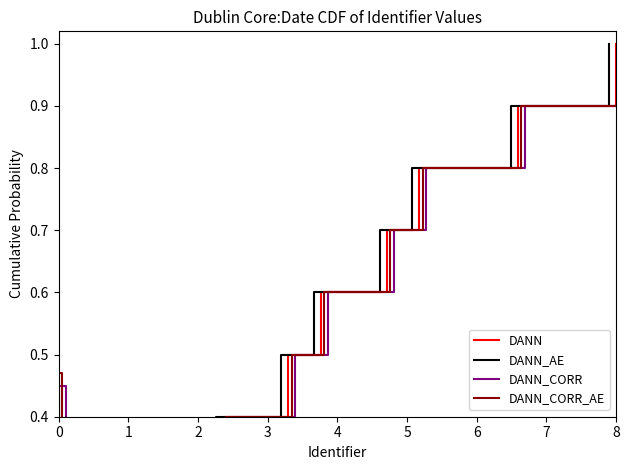

True or false: DANN_CORR and DANN_CORR_AE intersect in this chart.

False